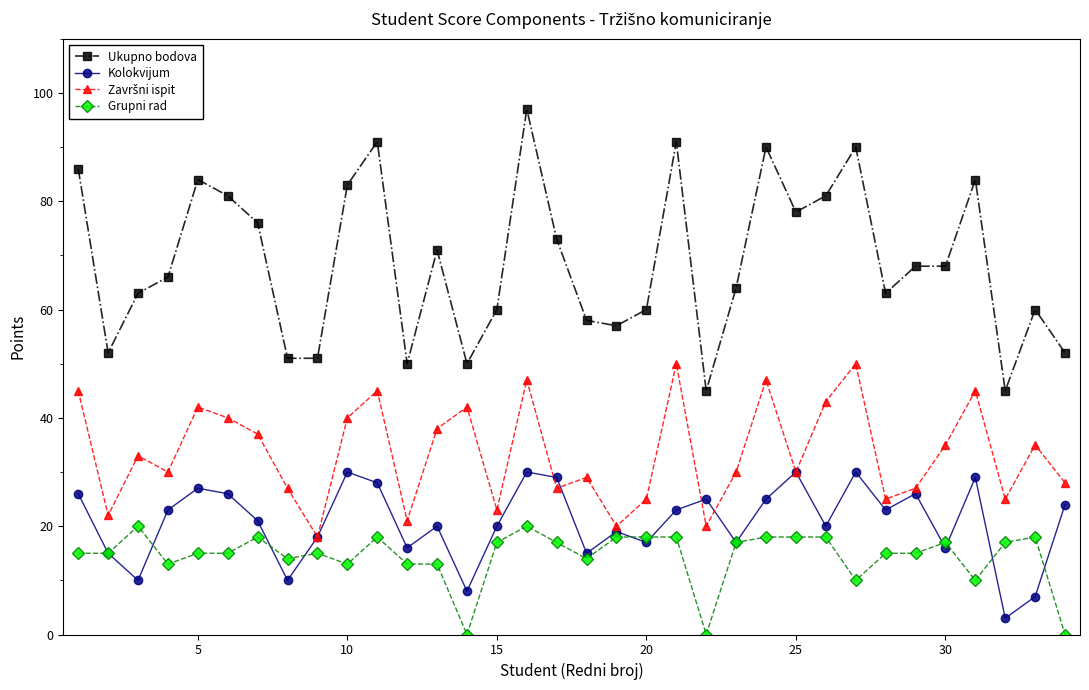

What is the maximum value for Ukupno bodova?

97